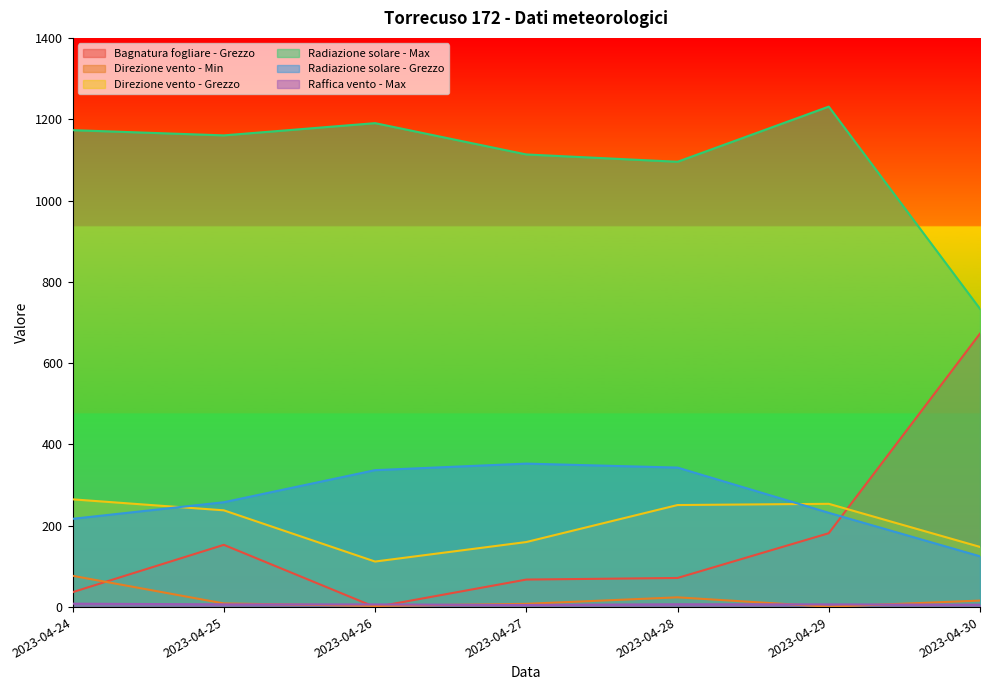

Where is Radiazione solare - Grezzo nearest to the value 238?

2023-04-29